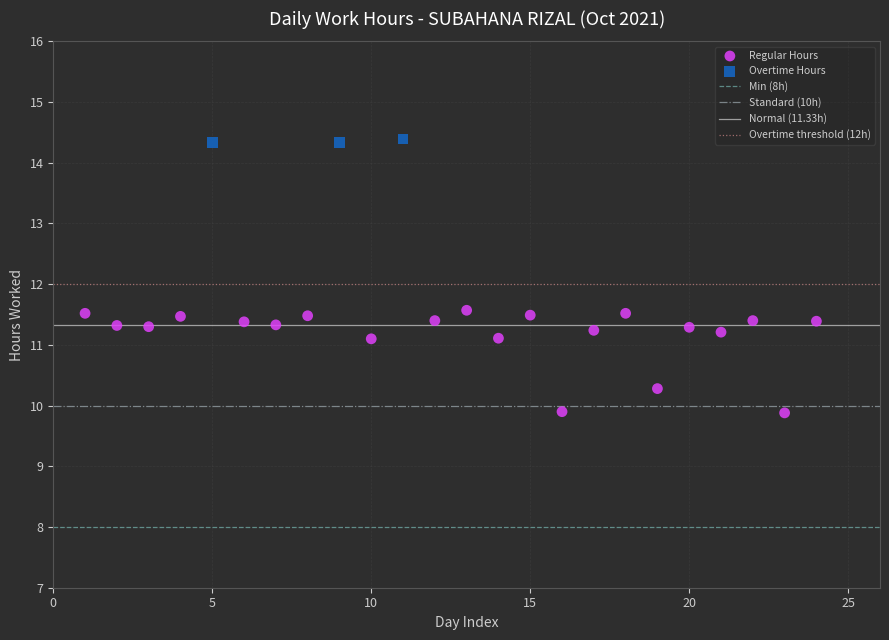

Which series has the largest Y range (max minus min)?

Regular Hours